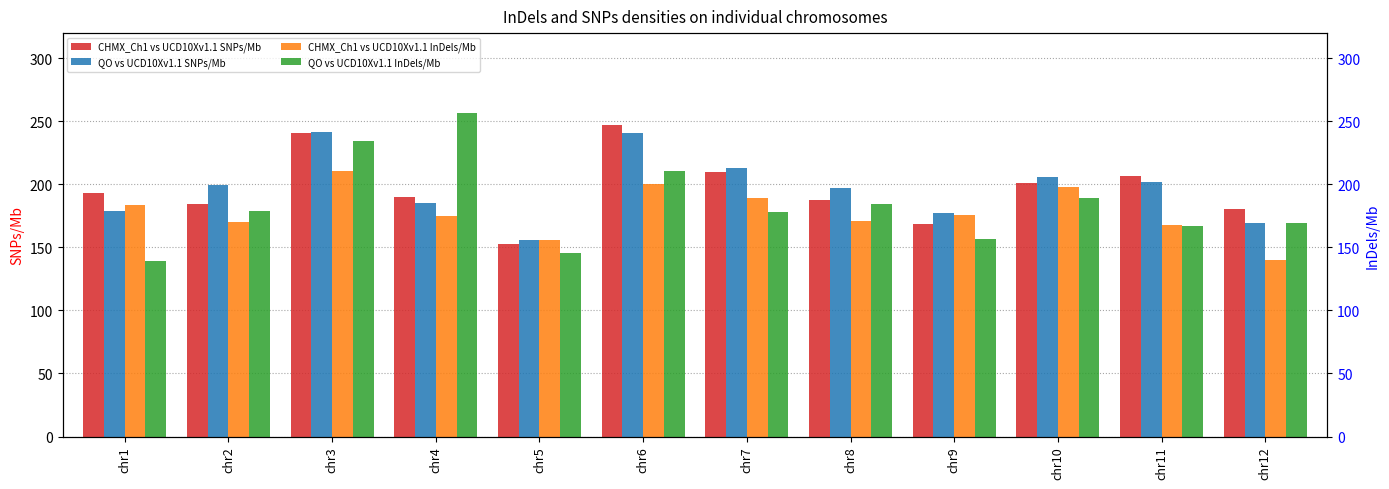

True or false: CHMX_Ch1 vs UCD10Xv1.1 SNPs/Mb has a value of 209.5 at chr7.

True